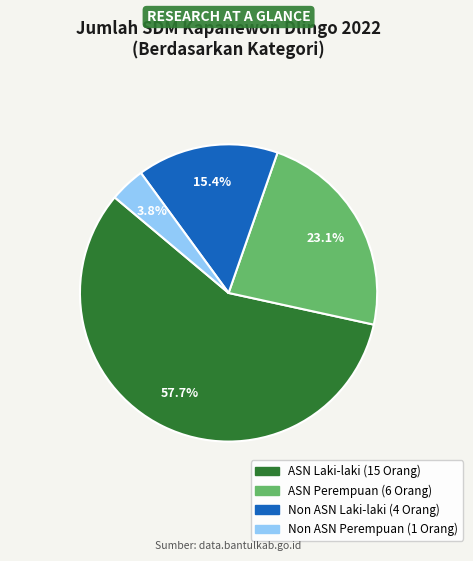

True or false: Non ASN Laki-laki accounts for 15% of the total.

True